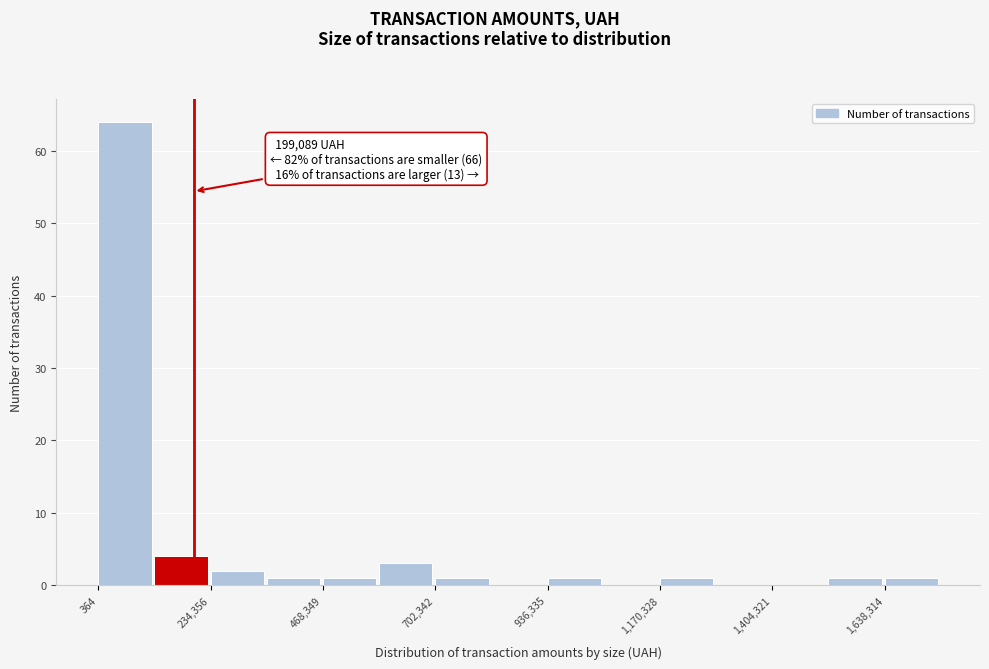

Read against the x-axis, roughly where is the centre of the tallest bar?

50000